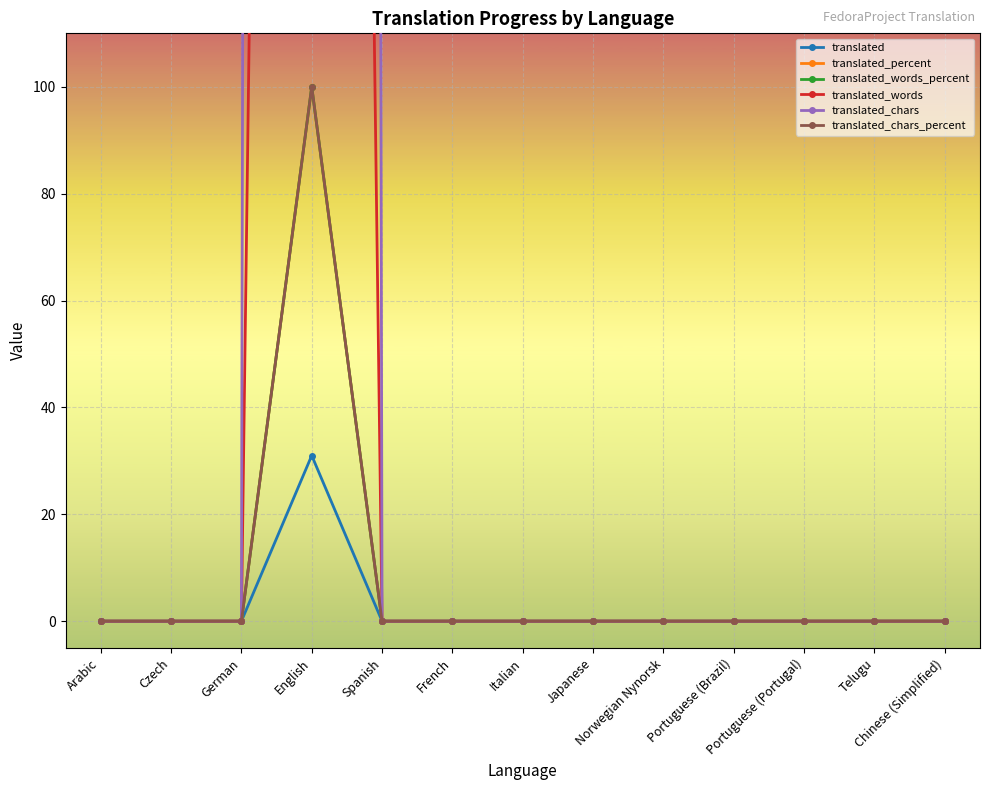

Count the number of categories in the chart.

13